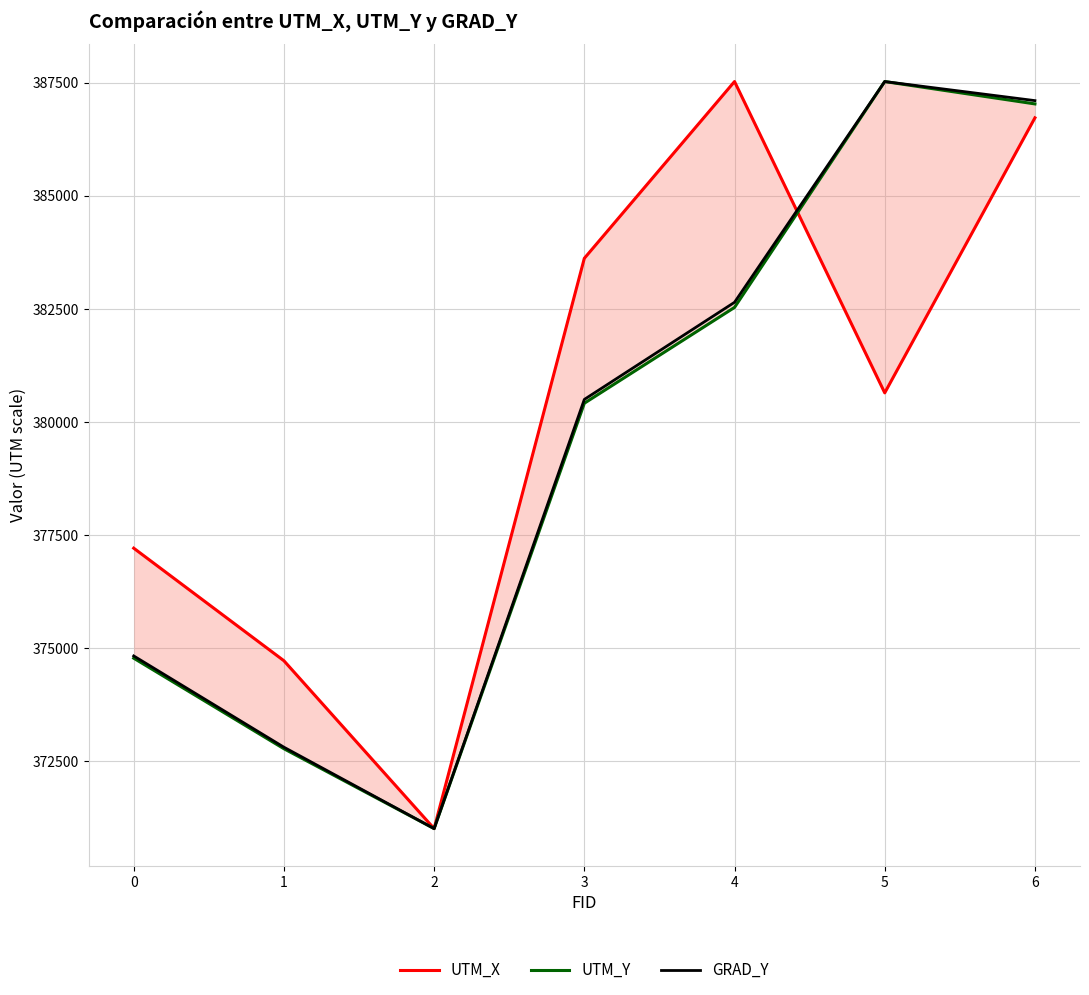

What is the total value across all series at 0?

1126806.5